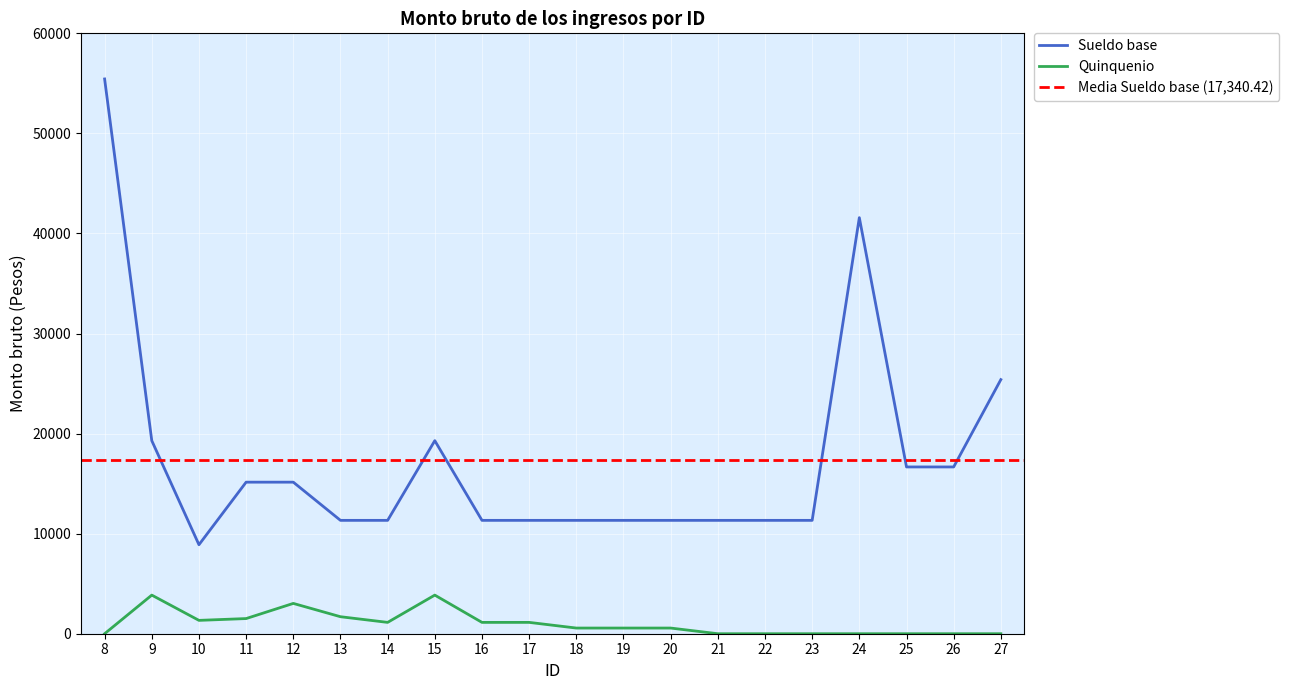

What is the value of the Sueldo base point at the 8th from the left?

19293.1